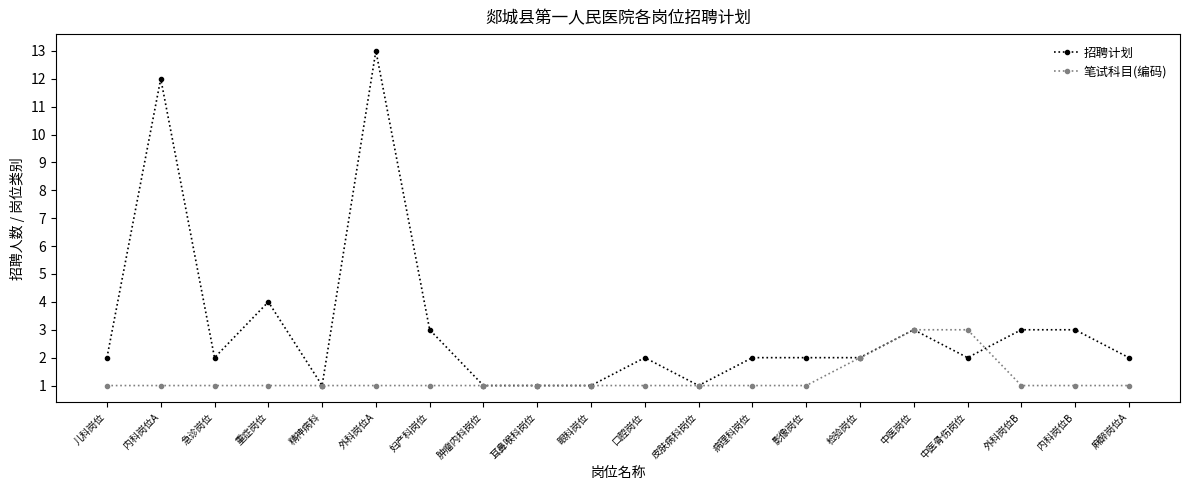

What is the total value across all series at 急诊岗位?

3